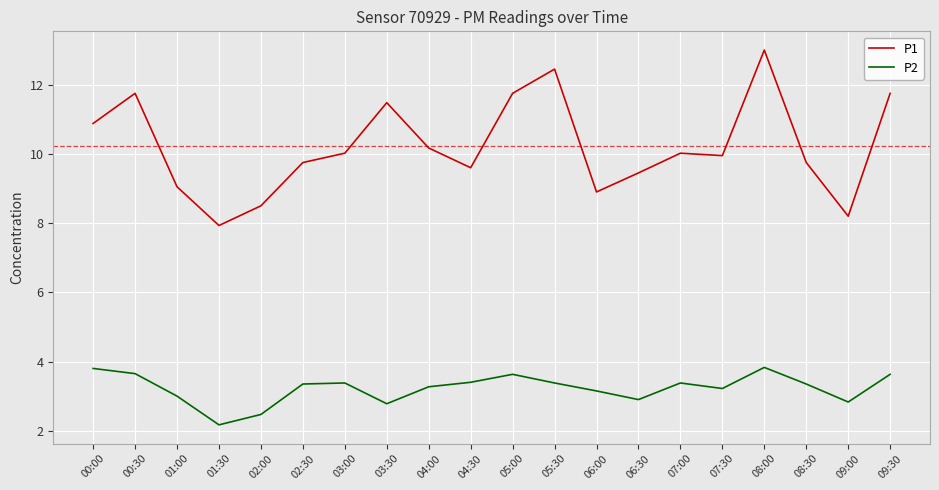

Between 04:00 and 04:30, which series saw the biggest shift?

P1